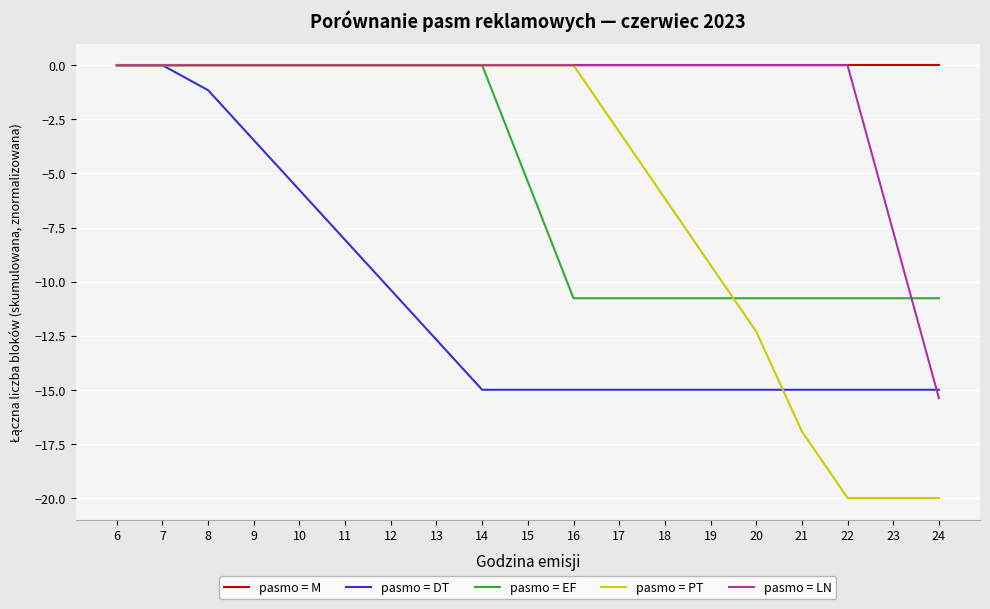

What is the minimum value for pasmo = PT?

-20.0